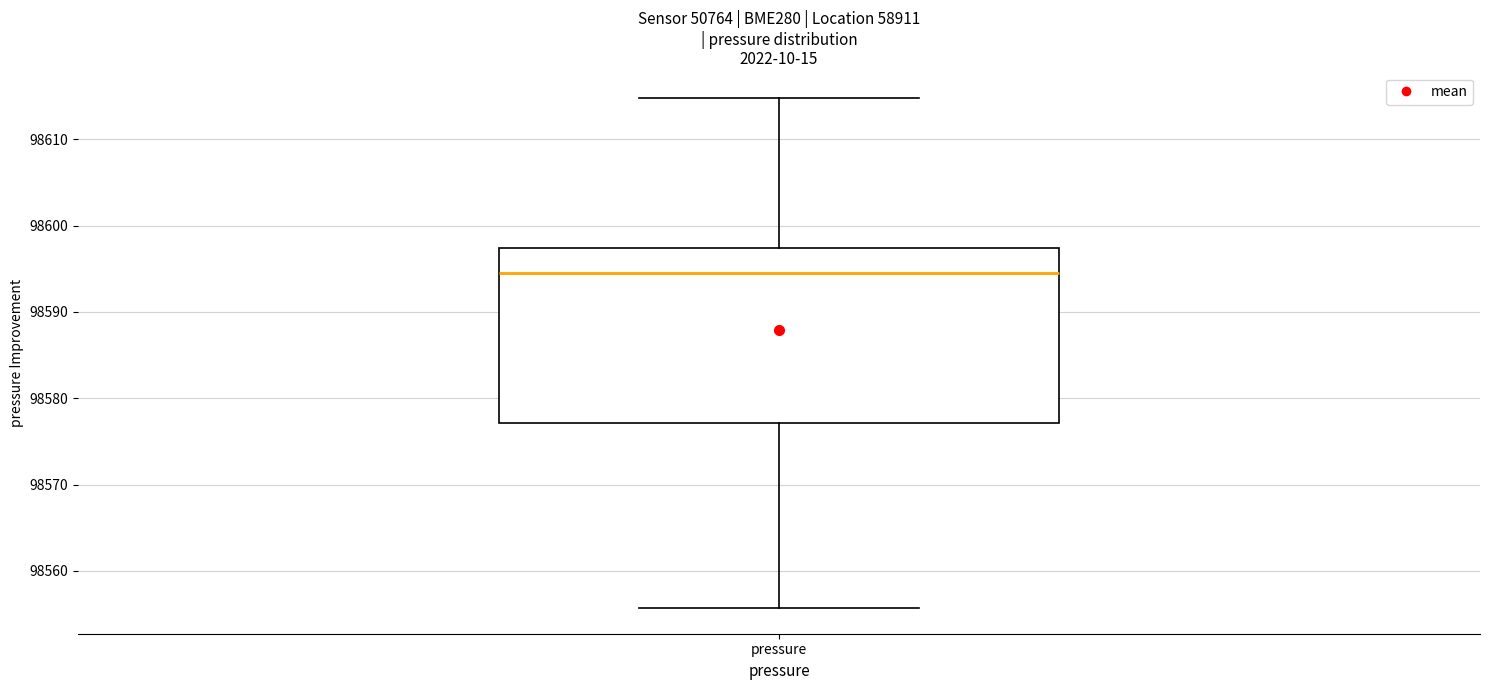

Read this box plot against the y-axis: the position of the median line, the range covered by the box, and the ends of both whiskers. The values are not printed on the chart, so give them approximately, as read against the axis.

median 98594, box 98577 to 98597, whiskers 98556 to 98615